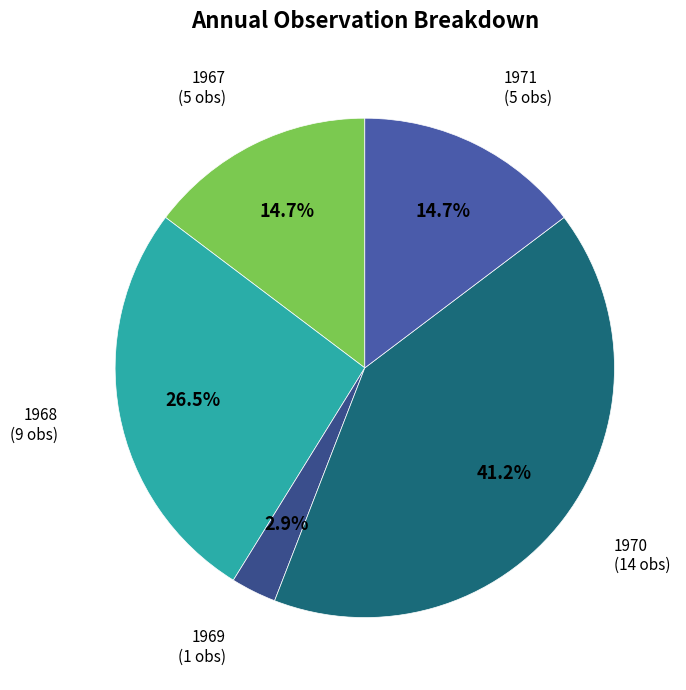

Which has a higher value, 1969 or 1970?

1970